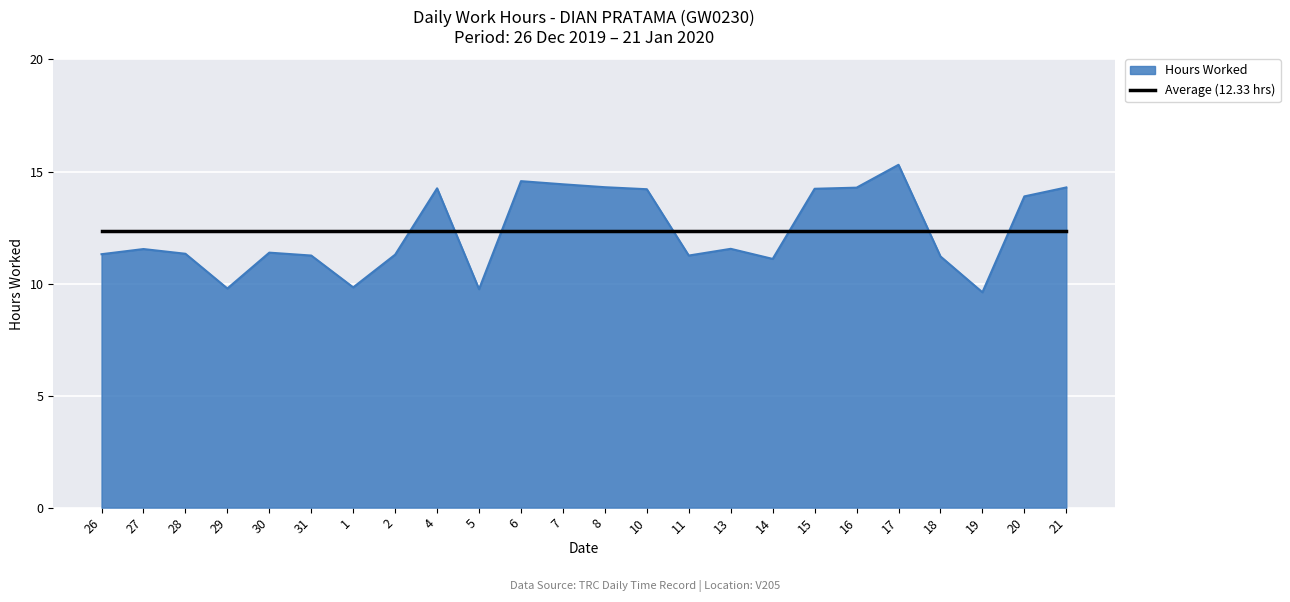

How many lines are shown in the chart?

2